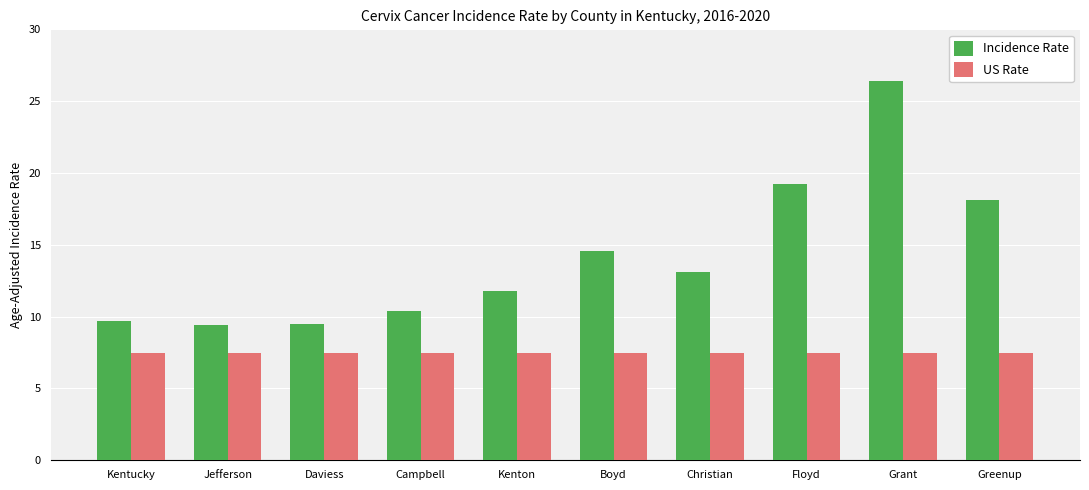

Rank the series by their maximum value, from lowest to highest.

US Rate, Incidence Rate